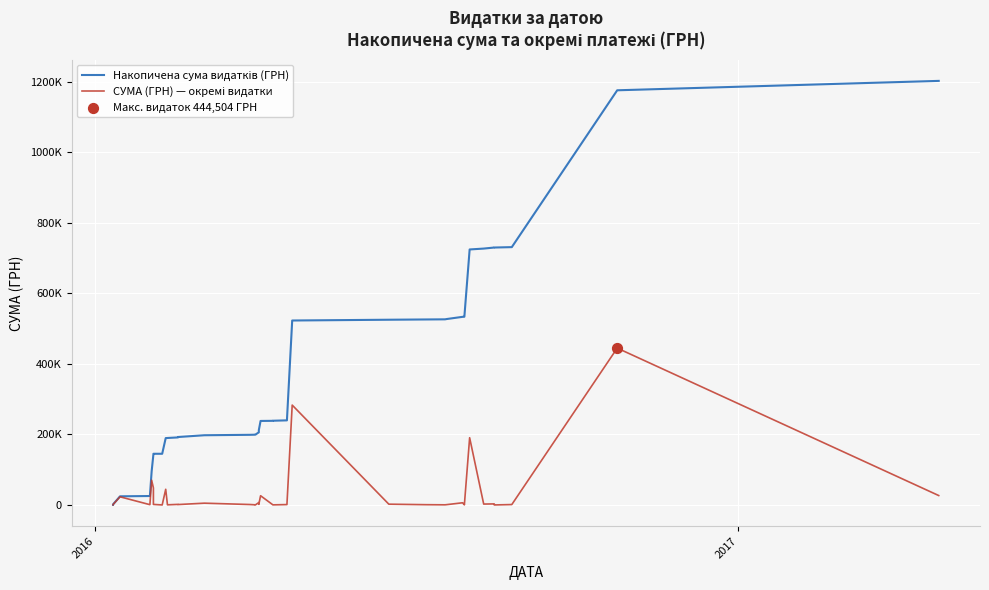

At how many categories does at least one series exceed 1193631?

1